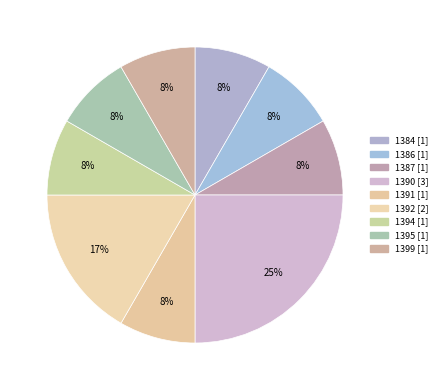

To the nearest percent, what percentage of the pie is 1391?

8%